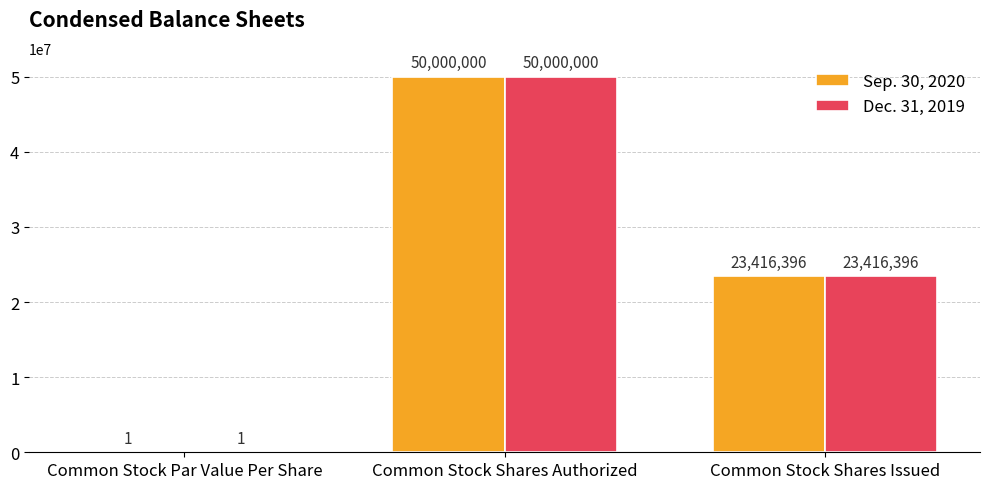

What is the total value across all series at Common Stock Par Value Per Share?

2